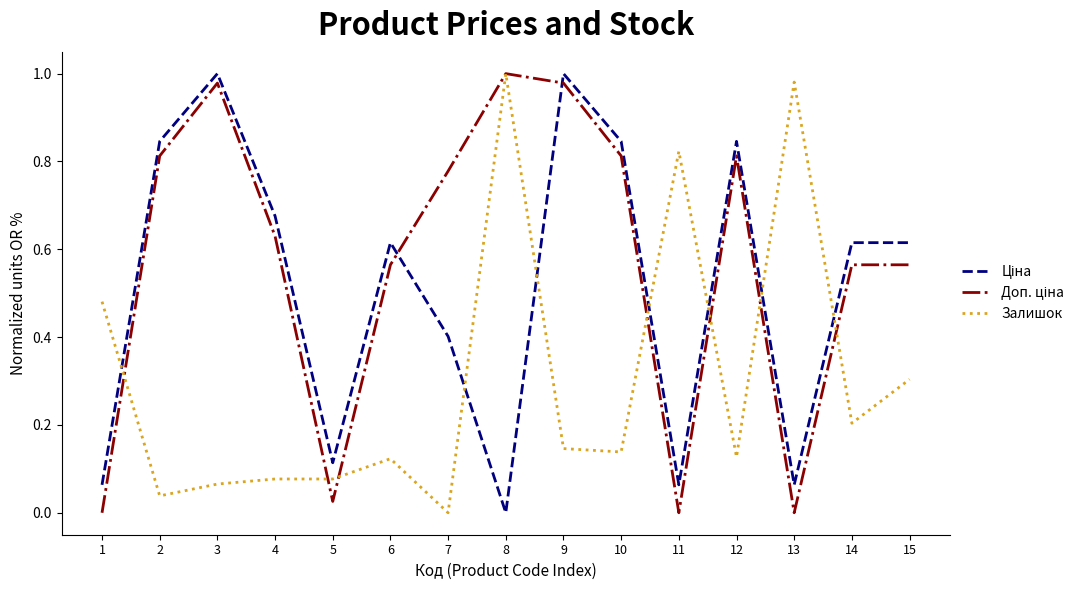

What is the total value across all series at 15?

1.5